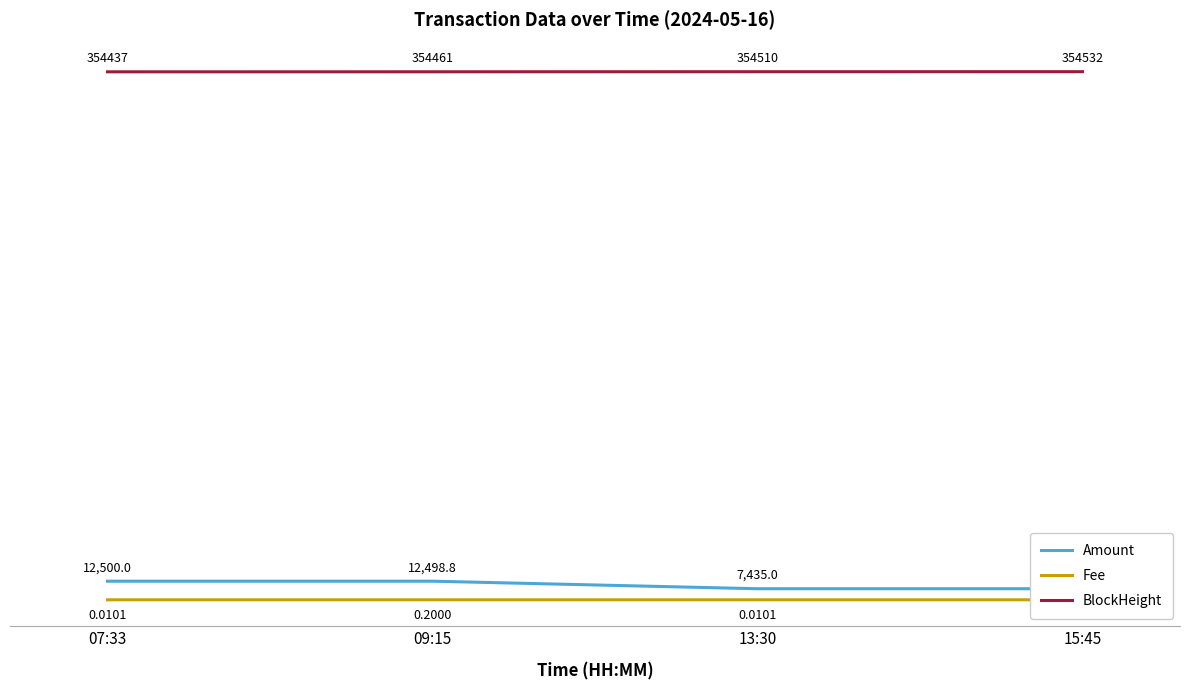

What is the total value across all series at 15:45?

361967.0